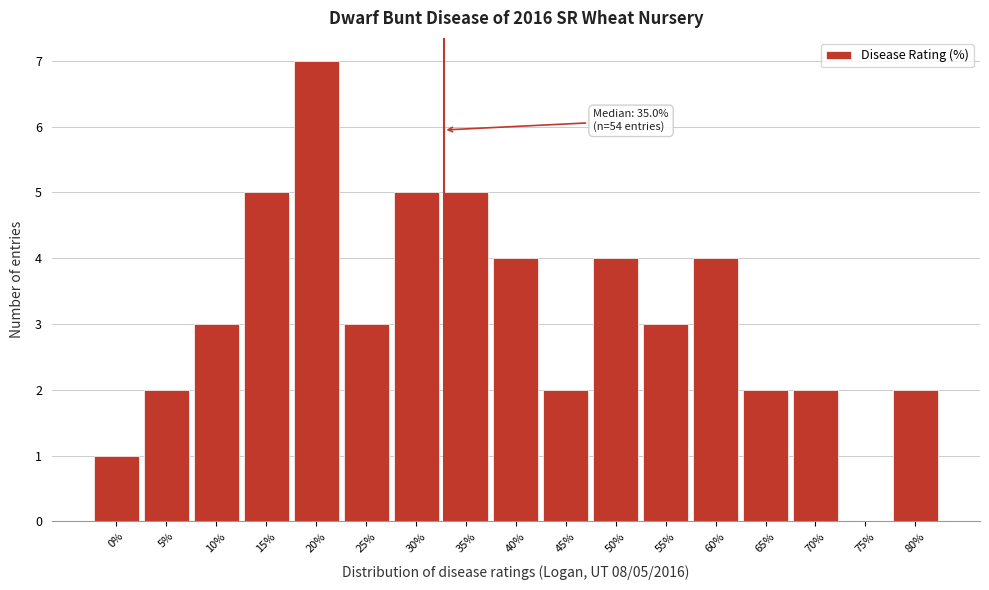

Reading right to left, extract all data points from this chart.

80%=2	75%=0	70%=2	65%=2	60%=4	55%=3	50%=4	45%=2	40%=4	35%=5	30%=5	25%=3	20%=7	15%=5	10%=3	5%=2	0%=1